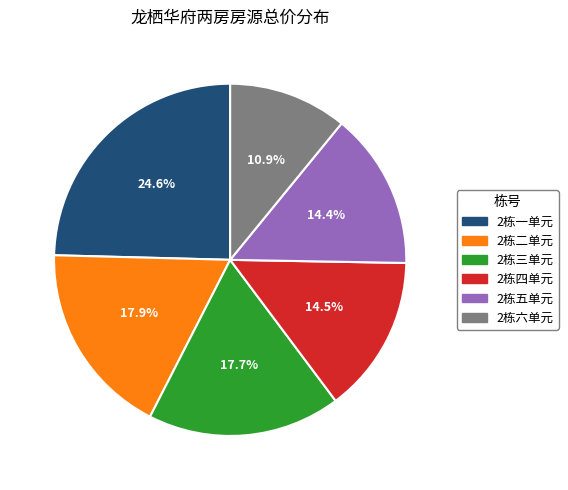

Does any single category account for the majority?

No